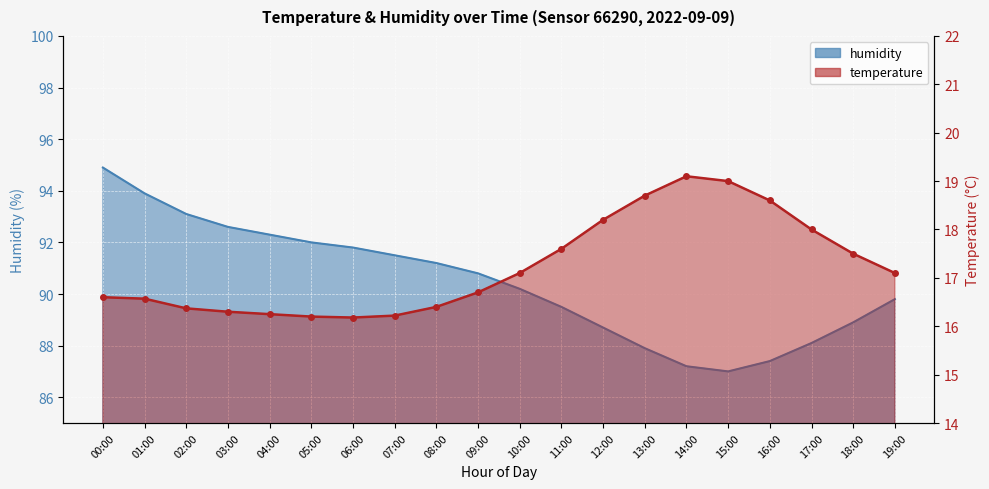

Reading right to left, transcribe all the data shown in this chart.

temperature: 17.1	17.5	18.0	18.6	19.0	19.1	18.7	18.2	17.6	17.1	16.7	16.4	16.2	16.2	16.2	16.2	16.3	16.4	16.6	16.6
humidity: 89.8	88.9	88.1	87.4	87.0	87.2	87.9	88.7	89.5	90.2	90.8	91.2	91.5	91.8	92.0	92.3	92.6	93.1	93.9	94.9